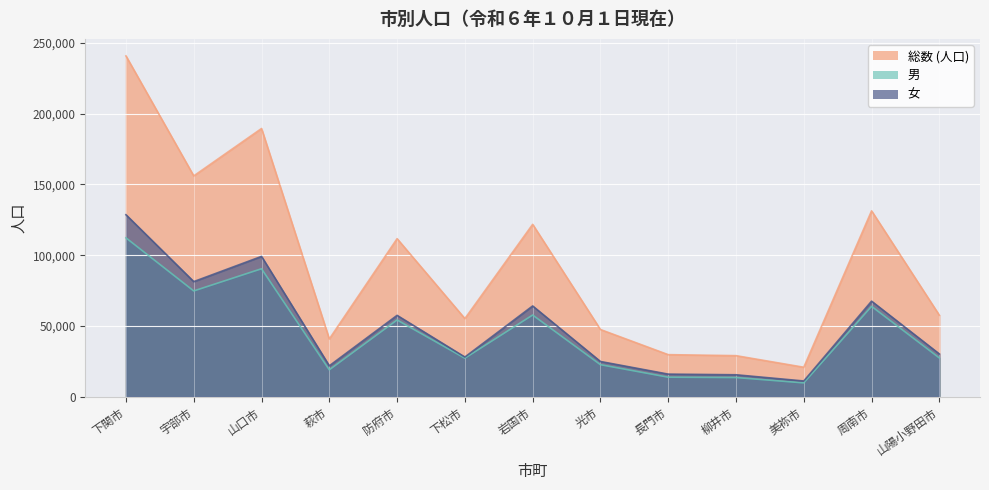

What is the highest value of the 総数 (人口) series?

240851